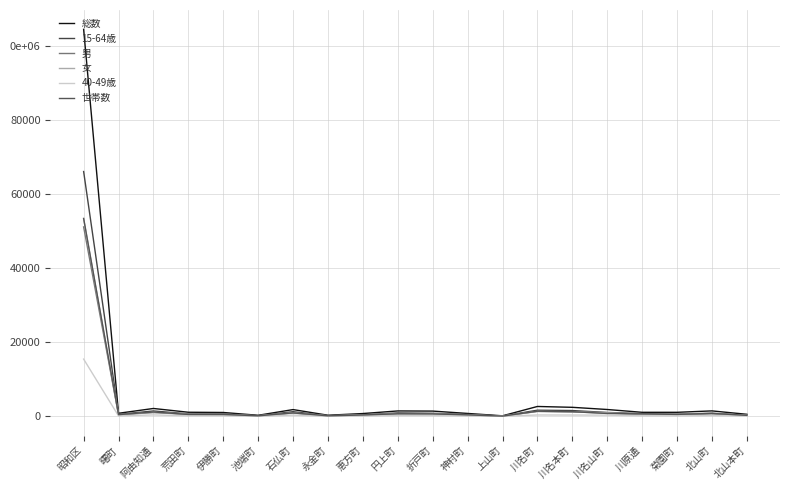

At which category is the sum across all series the highest?

昭和区